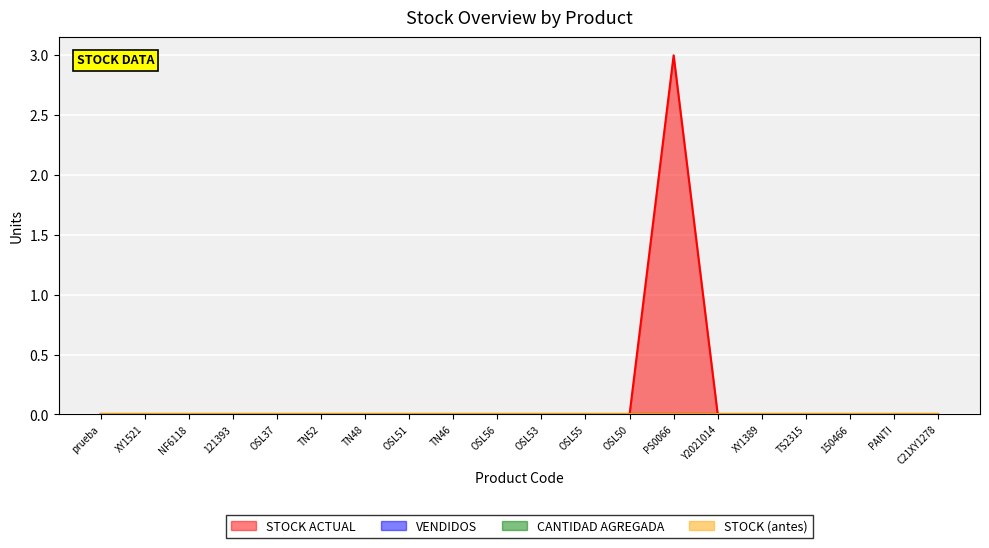

At which label does STOCK (antes) reach its peak?

prueba